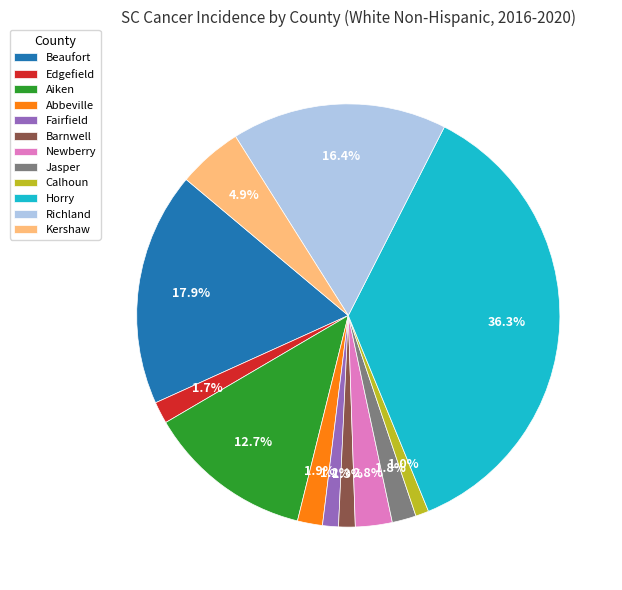

Does Newberry account for over 50% of the chart?

No